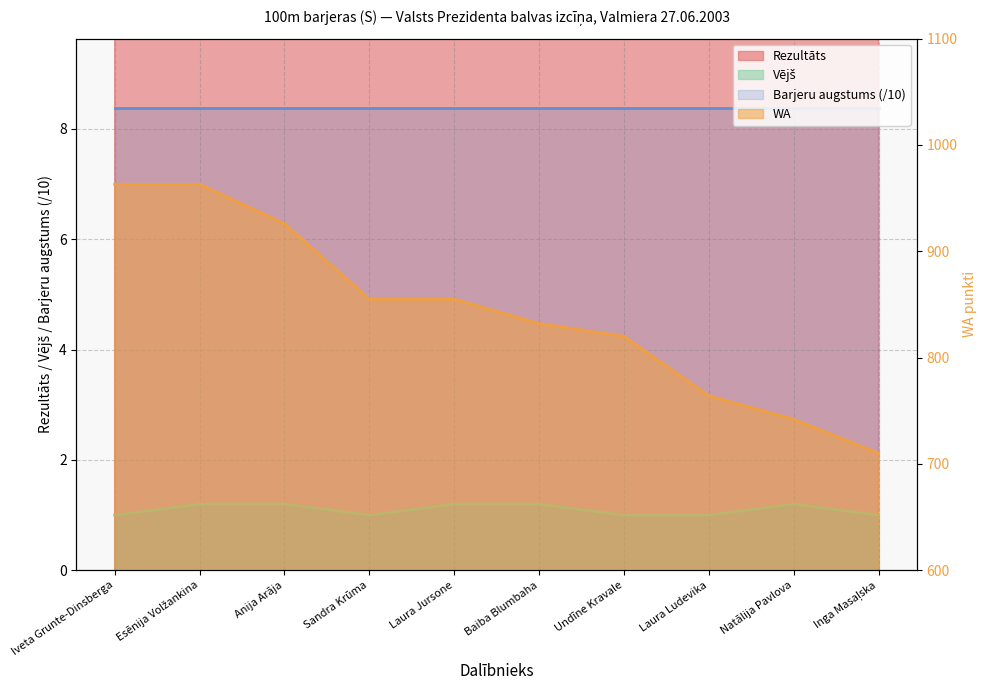

Which has a higher value, Esēnija Volžankina or Laura Ludevika?

Laura Ludevika